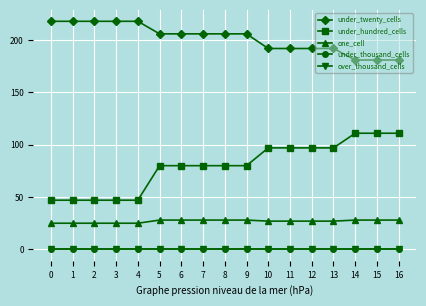

Where does the under_hundred_cells series first go above 80?

10